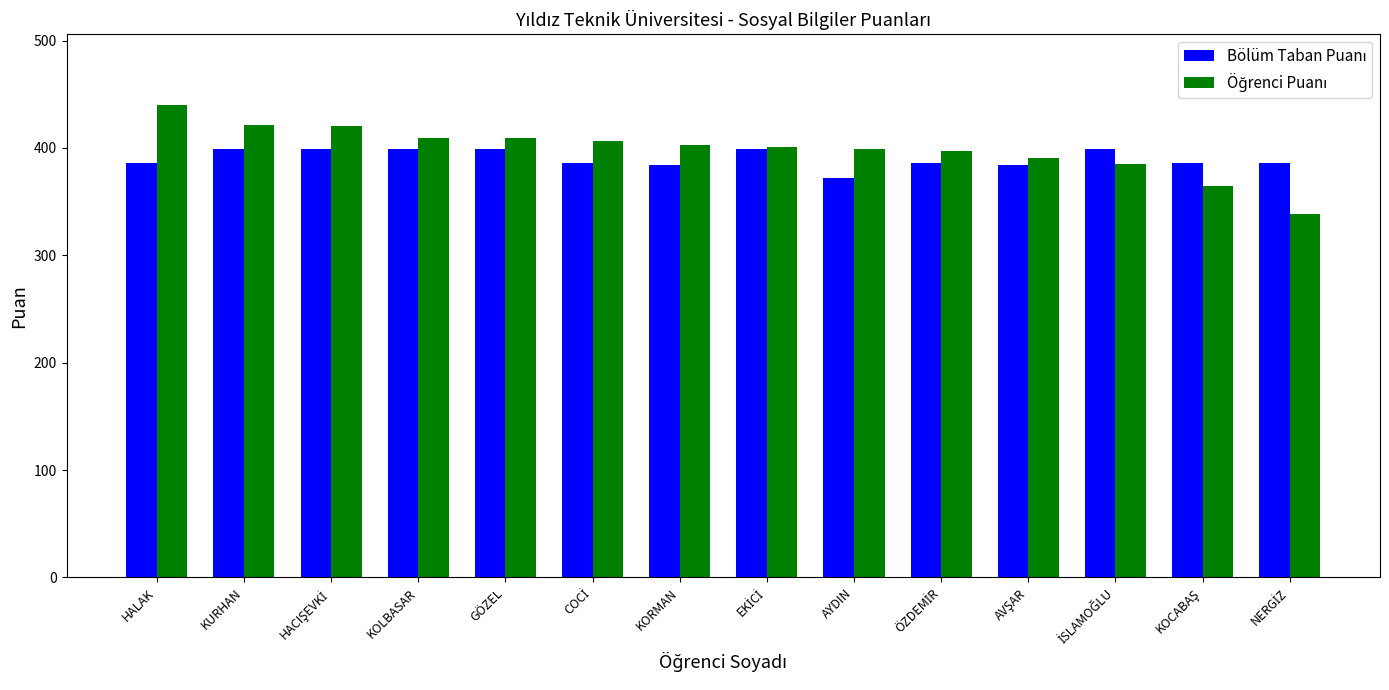

Which category has the highest value across all series?

HALAK